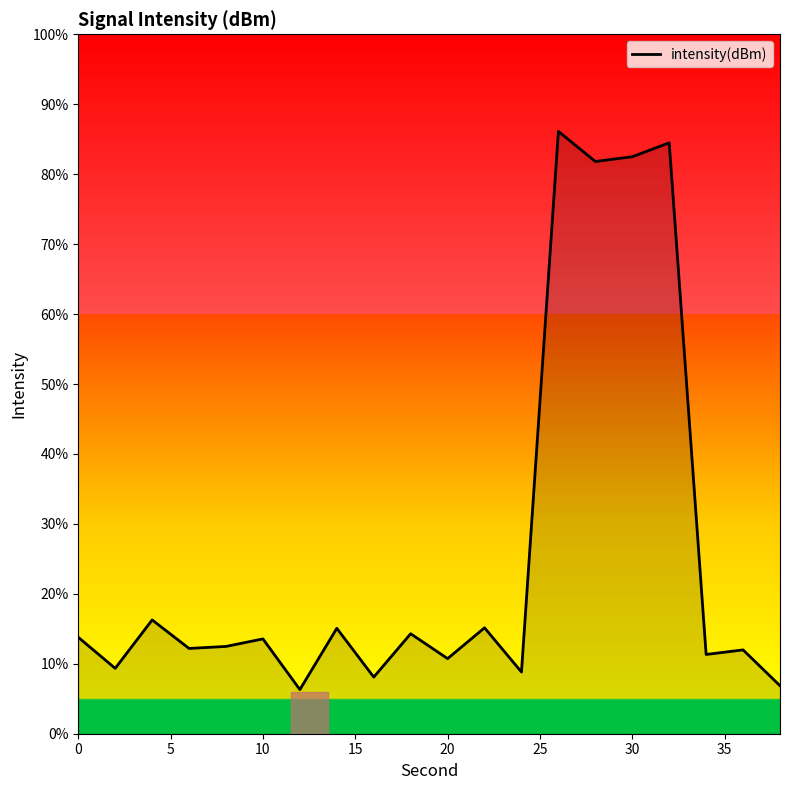

How many values exceed 13?

10